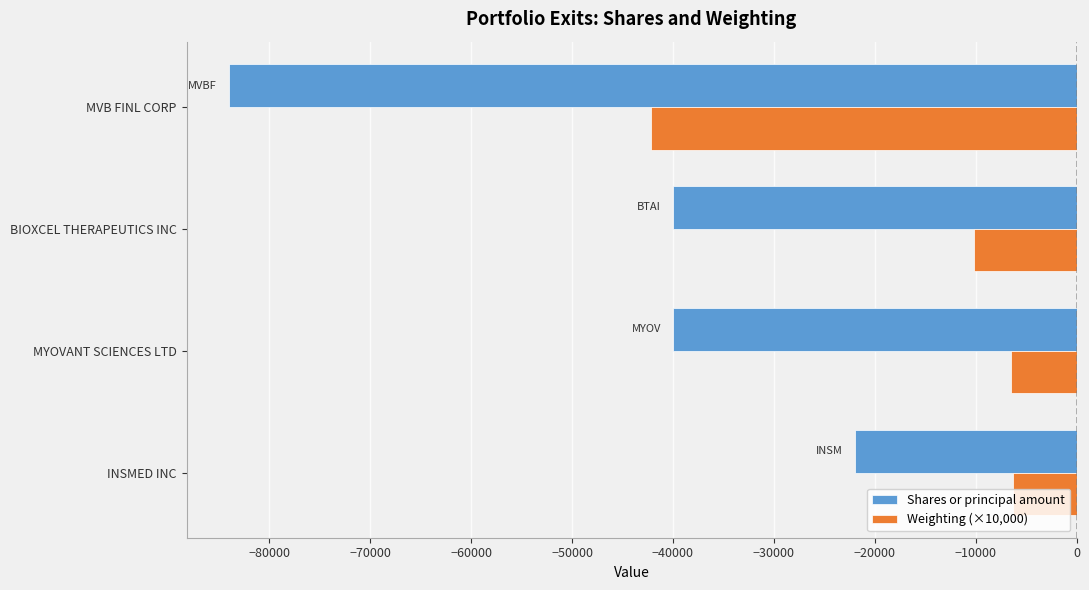

What are all the series names shown in the legend?

Shares or principal amount, Weighting (×10,000)